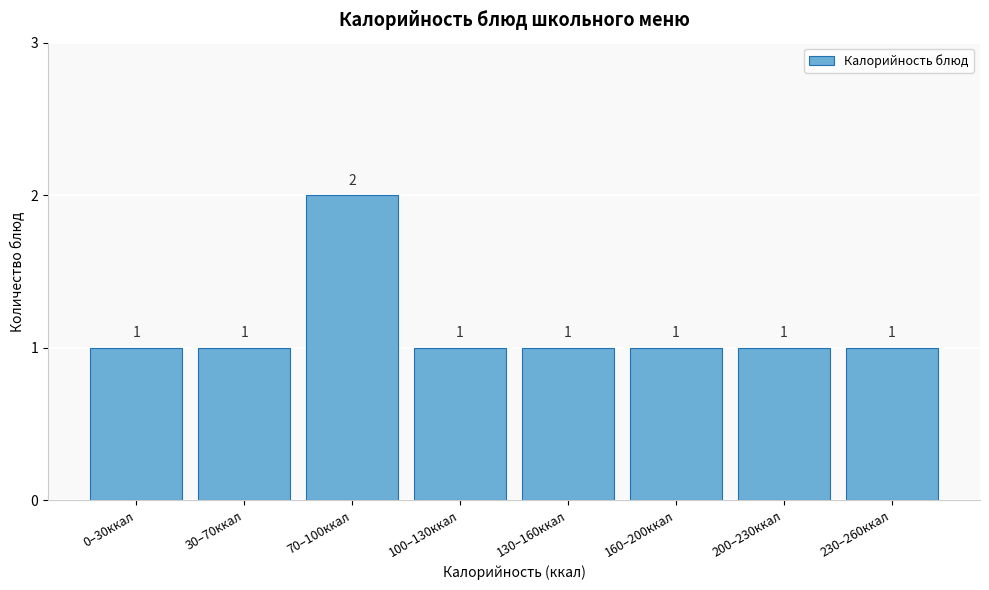

Reading right to left, extract all data points from this chart.

230–260ккал=1	200–230ккал=1	160–200ккал=1	130–160ккал=1	100–130ккал=1	70–100ккал=2	30–70ккал=1	0–30ккал=1